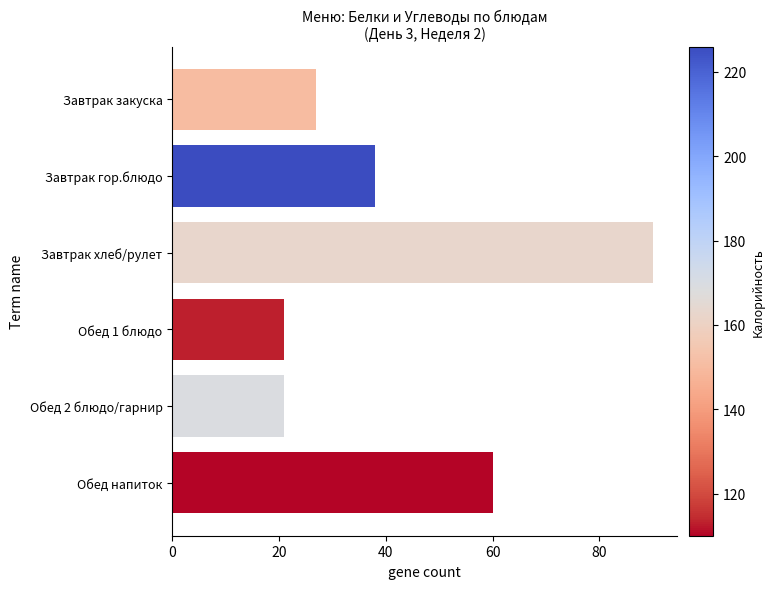

What position from the bottom is Завтрак хлеб/рулет?

4